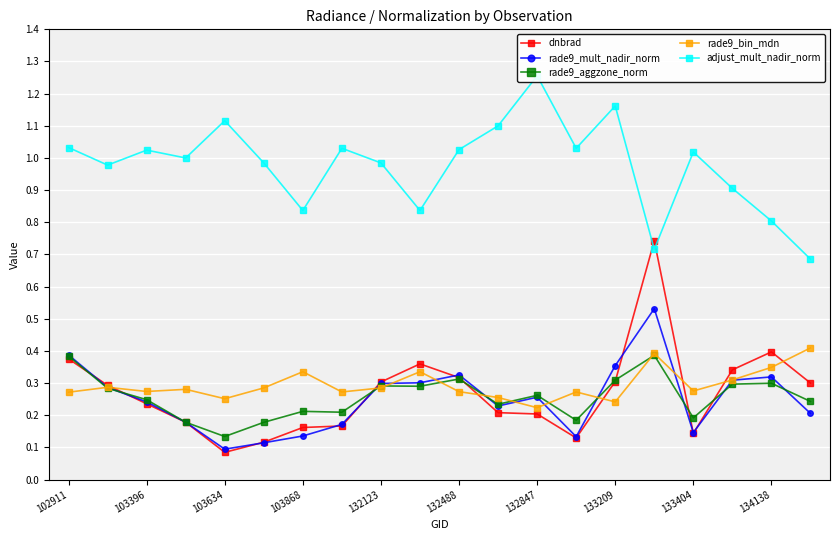

The dnbrad series shows 0.2 at 133209. True or false?

False